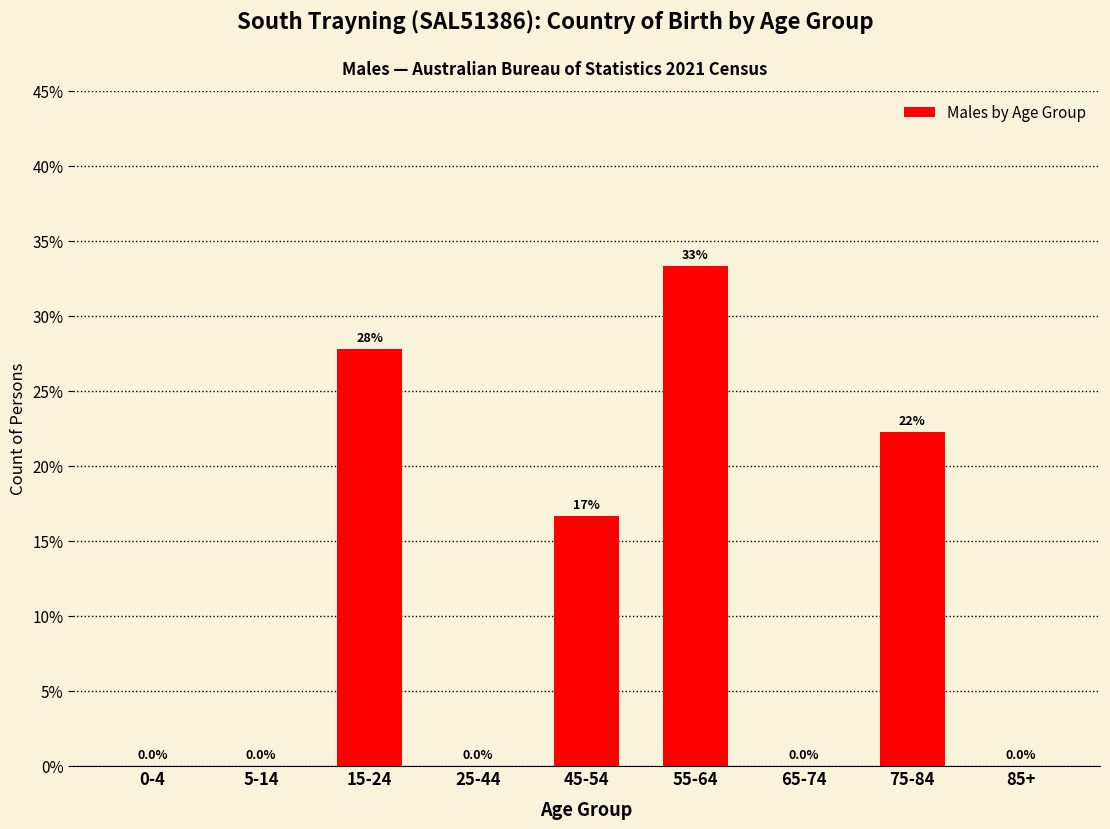

Reading right to left, transcribe all the data shown in this chart.

85+=0.0	75-84=22.2	65-74=0.0	55-64=33.3	45-54=16.7	25-44=0.0	15-24=27.8	5-14=0.0	0-4=0.0